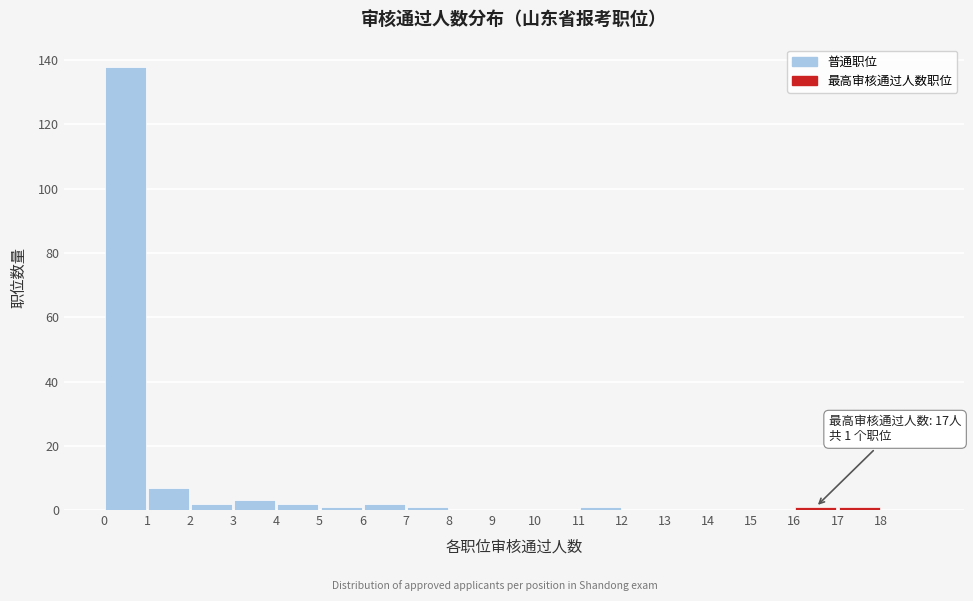

Which range on the x-axis has the tallest bar?

0 to 1